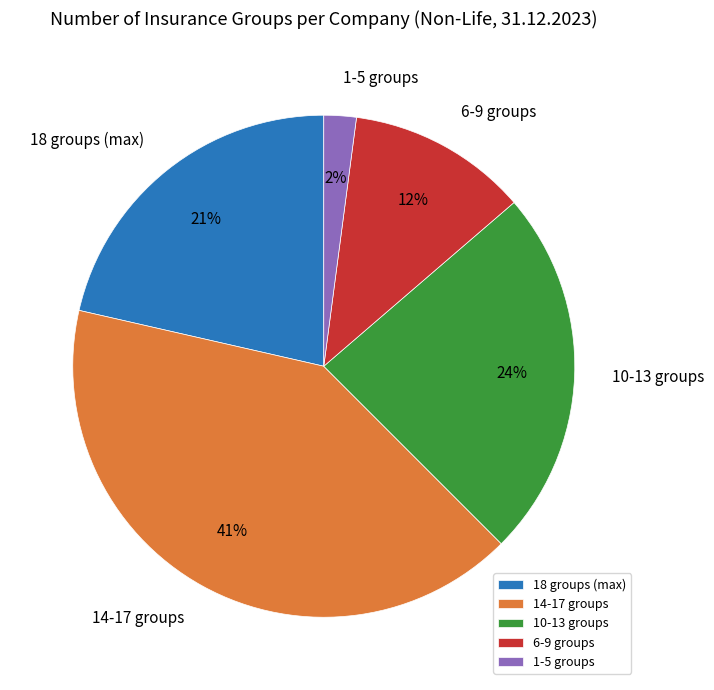

Is there any slice that represents more than half of the pie?

No